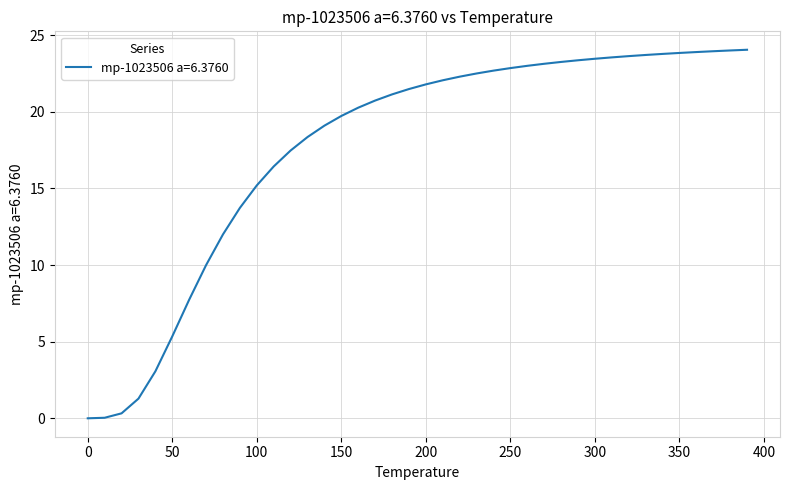

What is the difference between the maximum and minimum values?

24.1